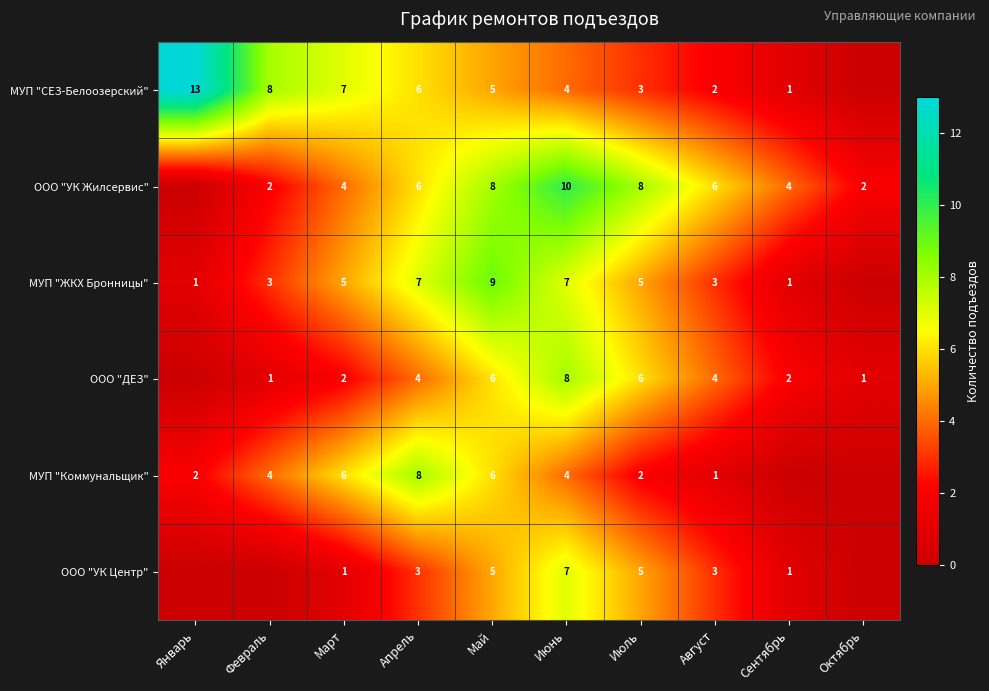

At which category does the chart reach its peak across all series?

Январь